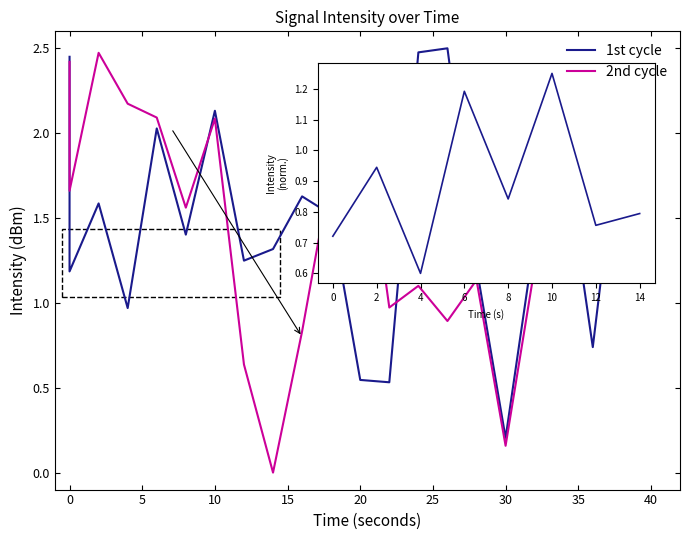

How many lines are shown in the chart?

2